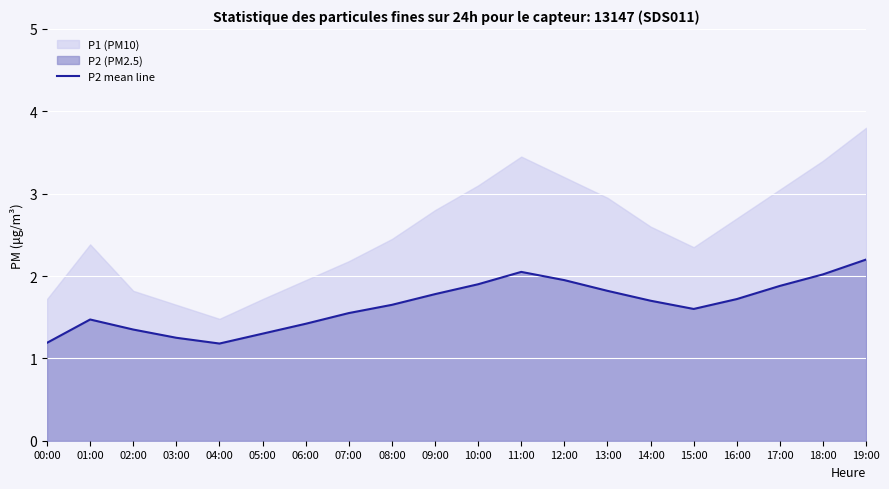

Which label corresponds to the smallest value in the chart?

04:00